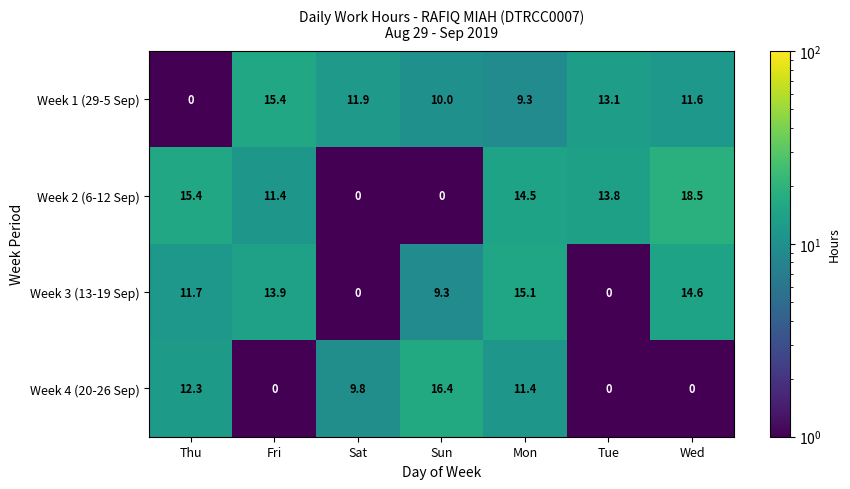

Which series has the largest range (max minus min)?

Week 2 (6-12 Sep)